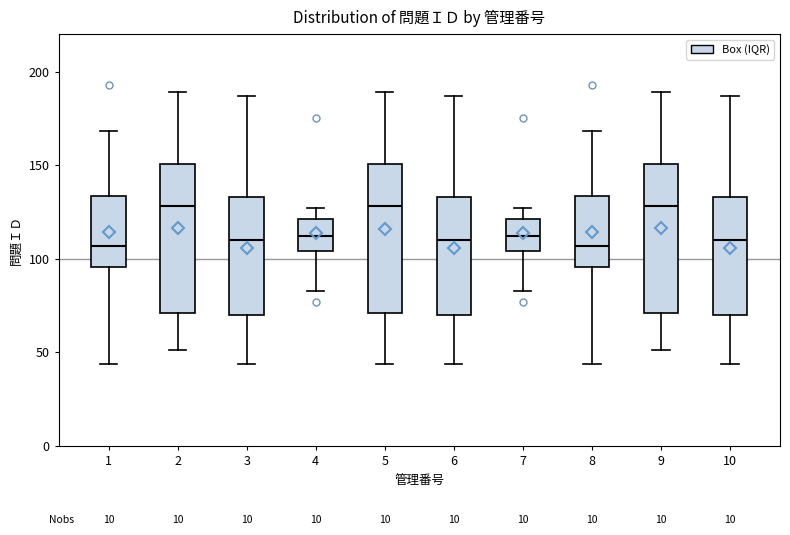

Reading left to right, read every box against the y-axis: the position of its median line, the range the box covers, and the ends of its whiskers. The values are not printed on the chart, so give them approximately, as read against the axis.

1: median 105, box 95 to 135, whiskers 45 to 170
2: median 130, box 70 to 150, whiskers 50 to 190
3: median 110, box 70 to 135, whiskers 45 to 185
4: median 110, box 105 to 120, whiskers 85 to 125
5: median 130, box 70 to 150, whiskers 45 to 190
6: median 110, box 70 to 135, whiskers 45 to 185
7: median 110, box 105 to 120, whiskers 85 to 125
8: median 105, box 95 to 135, whiskers 45 to 170
9: median 130, box 70 to 150, whiskers 50 to 190
10: median 110, box 70 to 135, whiskers 45 to 185